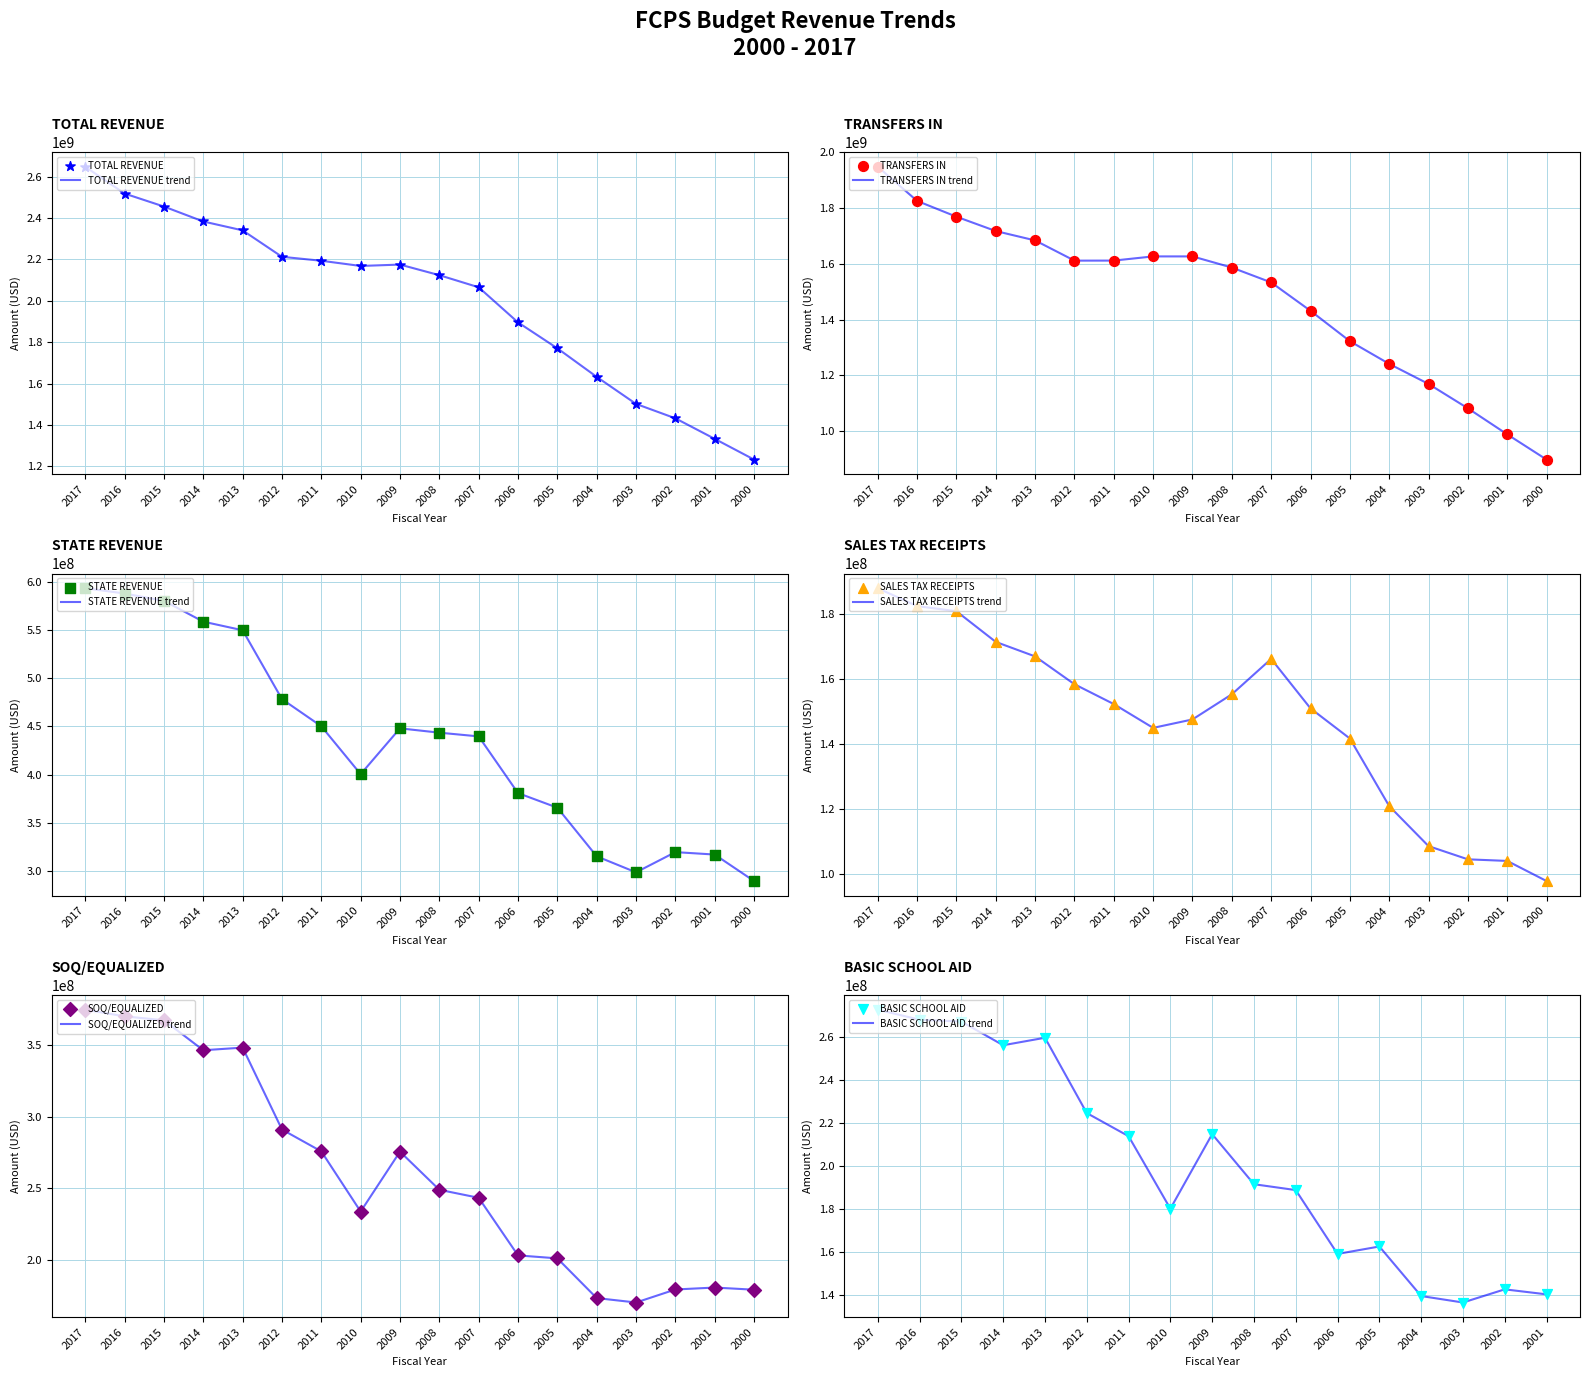

What is the total value across all series at 2009?

4673020002